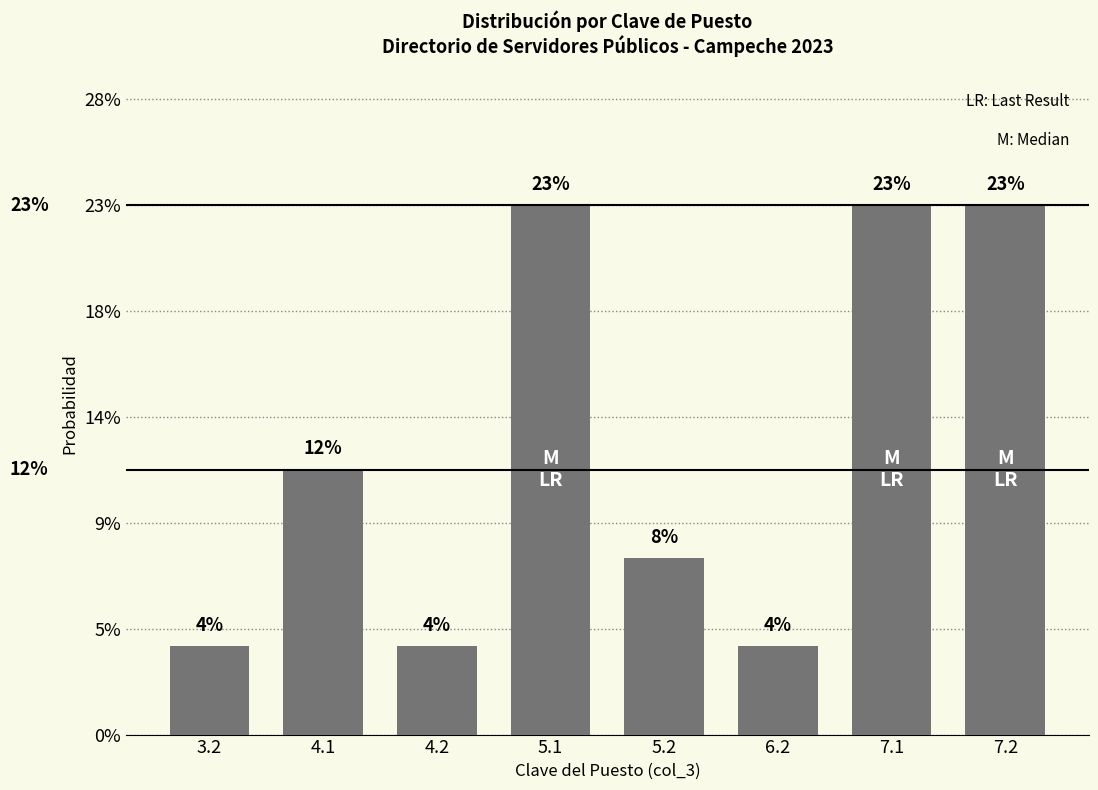

Rank the categories by value from lowest to highest.

3.2, 4.2, 6.2, 5.2, 4.1, 5.1, 7.1, 7.2